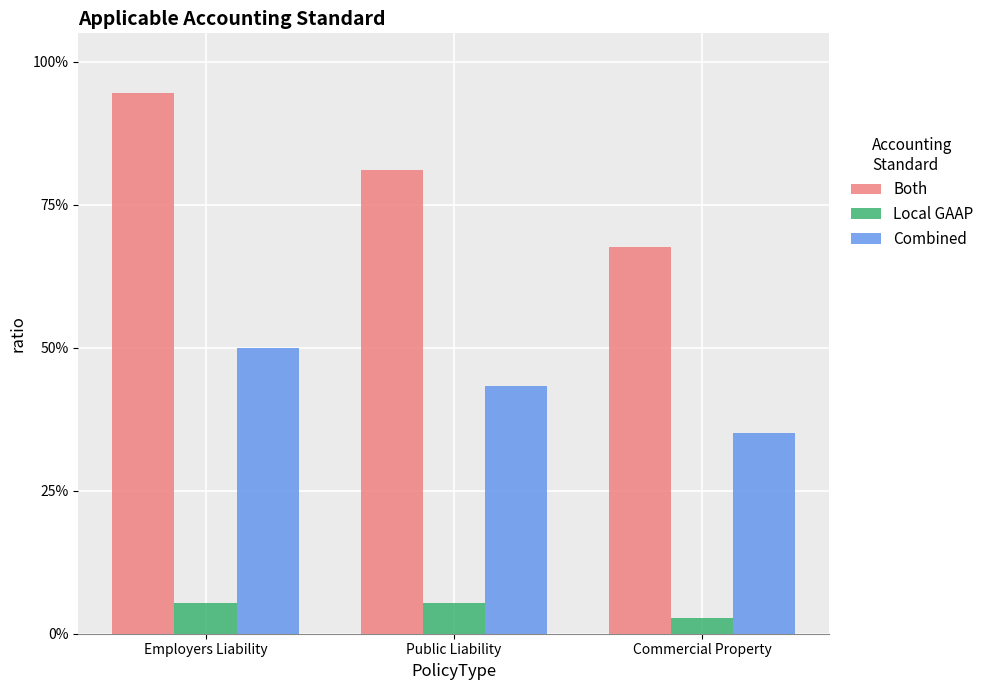

At which label does Both reach its minimum?

Commercial Property